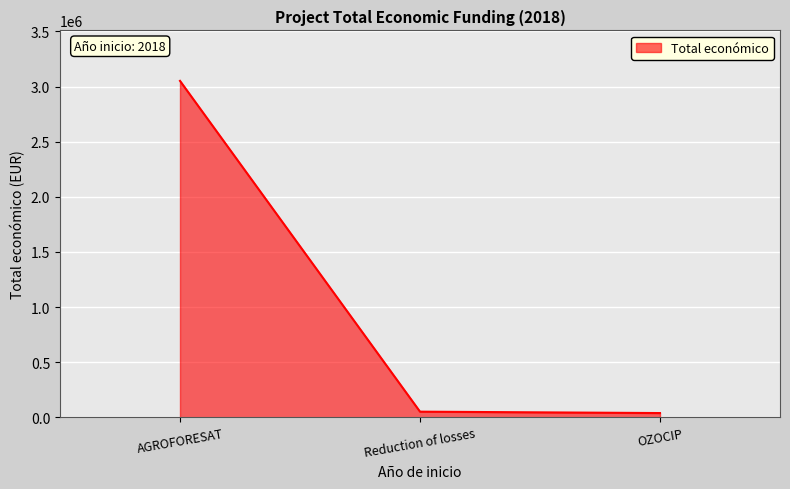

Which has a higher value, OZOCIP or AGROFORESAT?

AGROFORESAT